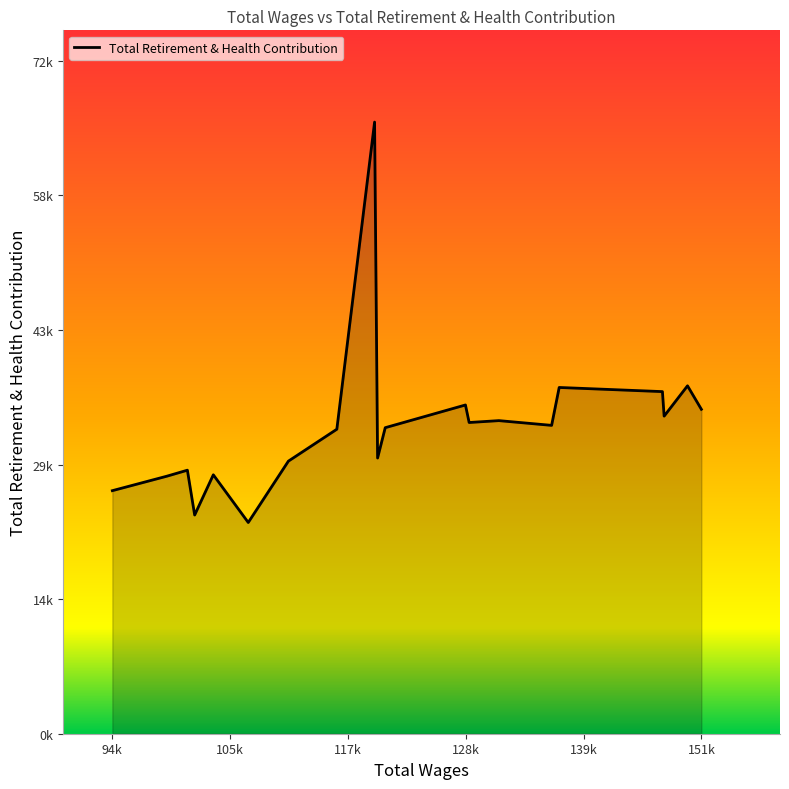

Does the chart have visible grid lines?

No